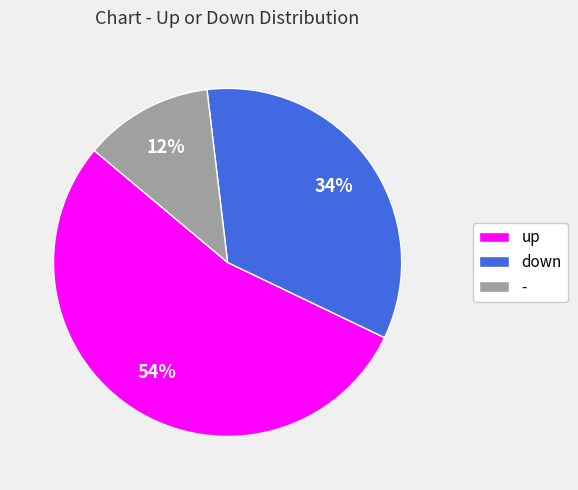

Is there any slice that represents more than half of the pie?

Yes